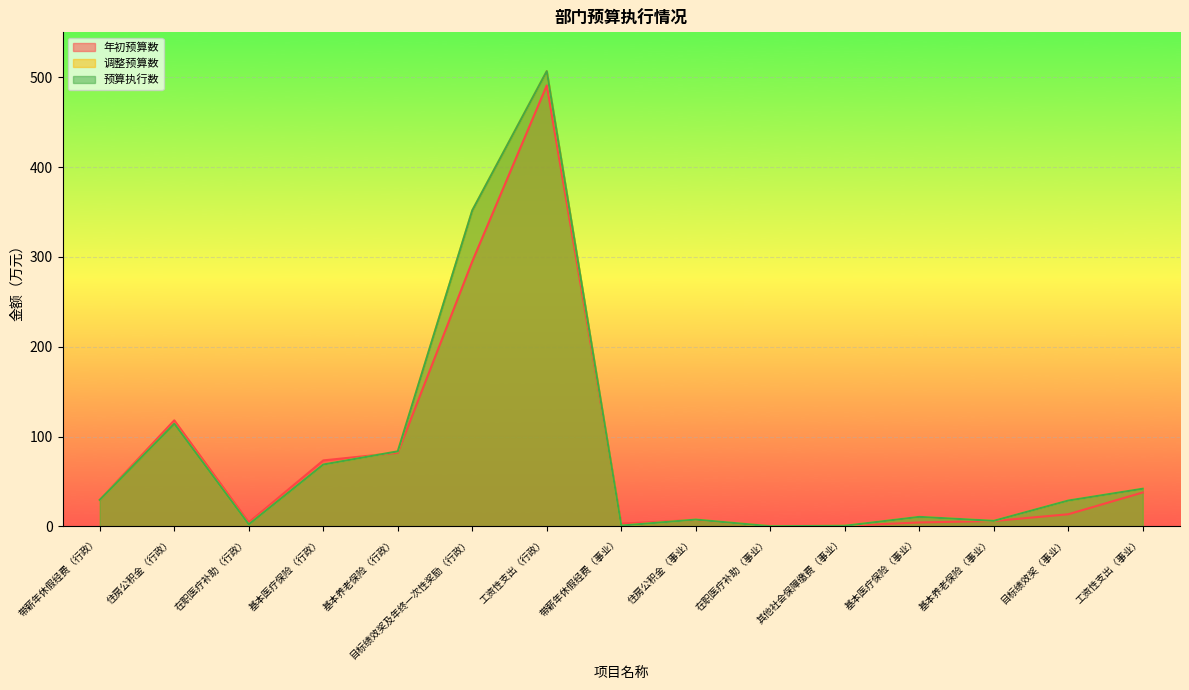

How many data points in 调整预算数 are less than 28?

7